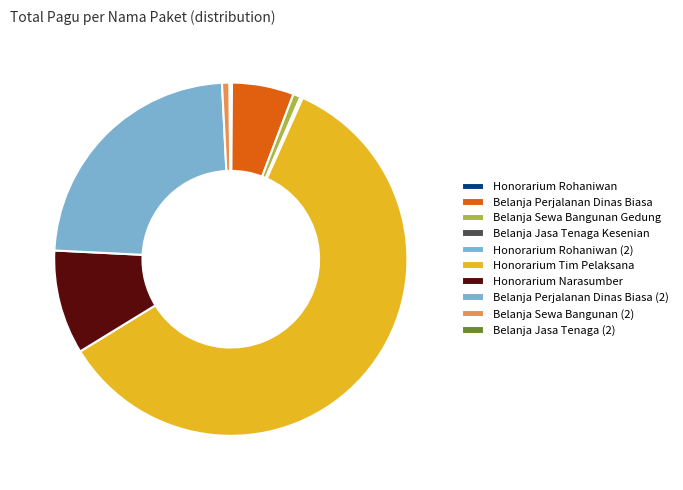

To the nearest percent, what is the combined percentage of Belanja Perjalanan Dinas Biasa (2) and Belanja Perjalanan Dinas Biasa?

29%